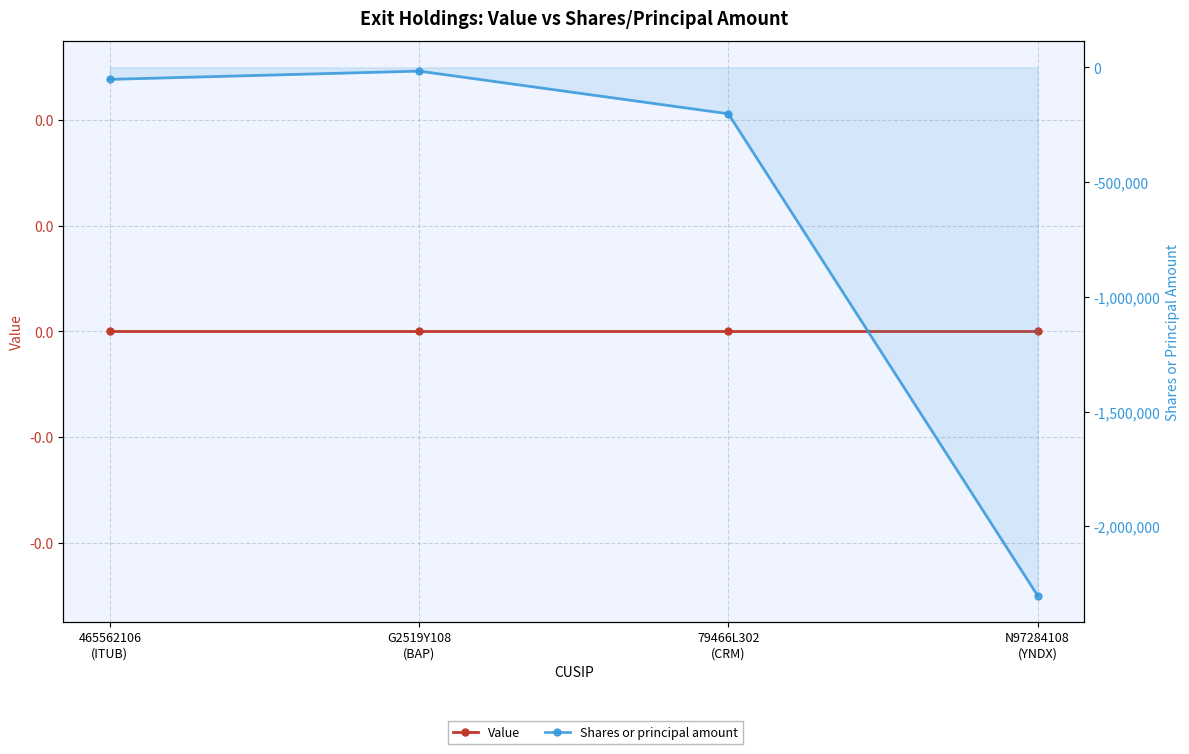

Which series has the largest range (max minus min)?

Shares or principal amount